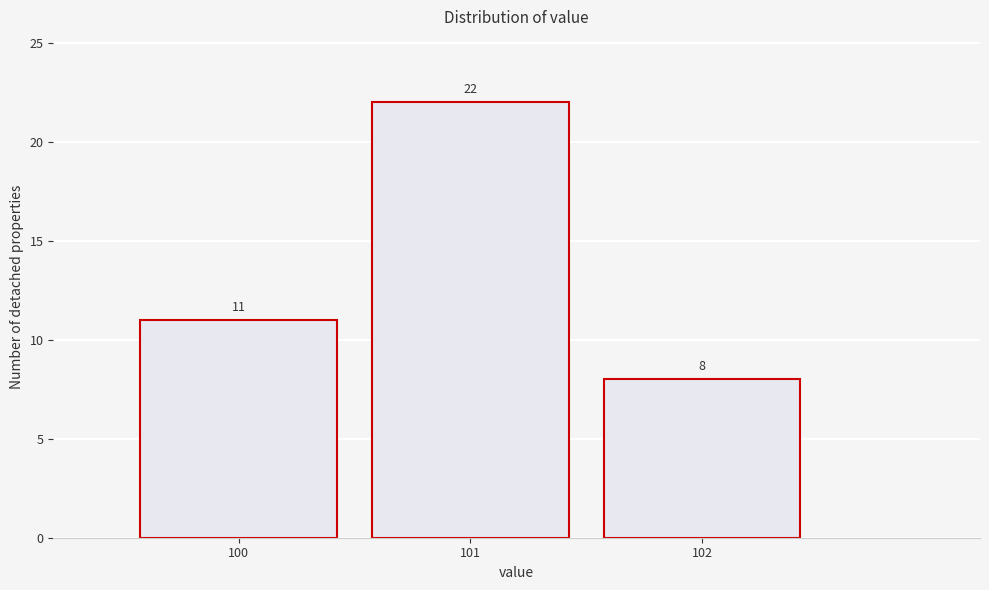

Reading left to right, list every bar in this chart as the range it spans on the x-axis followed by its height.

99.5 to 100.5: 11
100.5 to 101.5: 22
101.5 to 102.5: 8